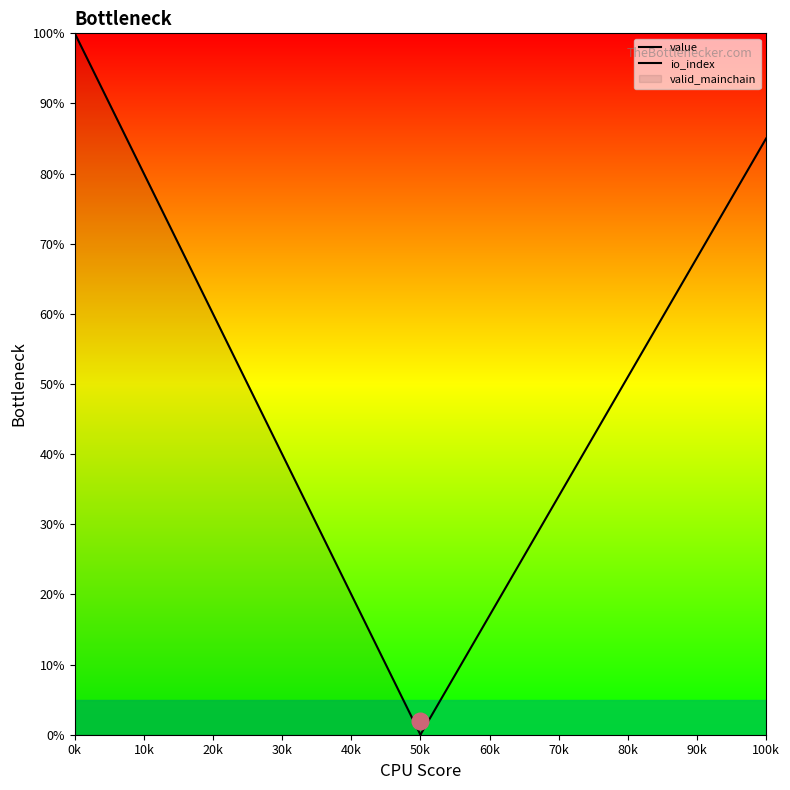

What is the difference between the second highest and second lowest values in the io_index series?

70.8